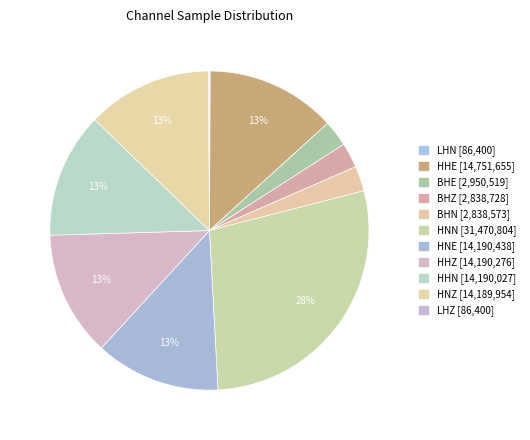

What is the largest slice in the pie chart?

HNN(1)